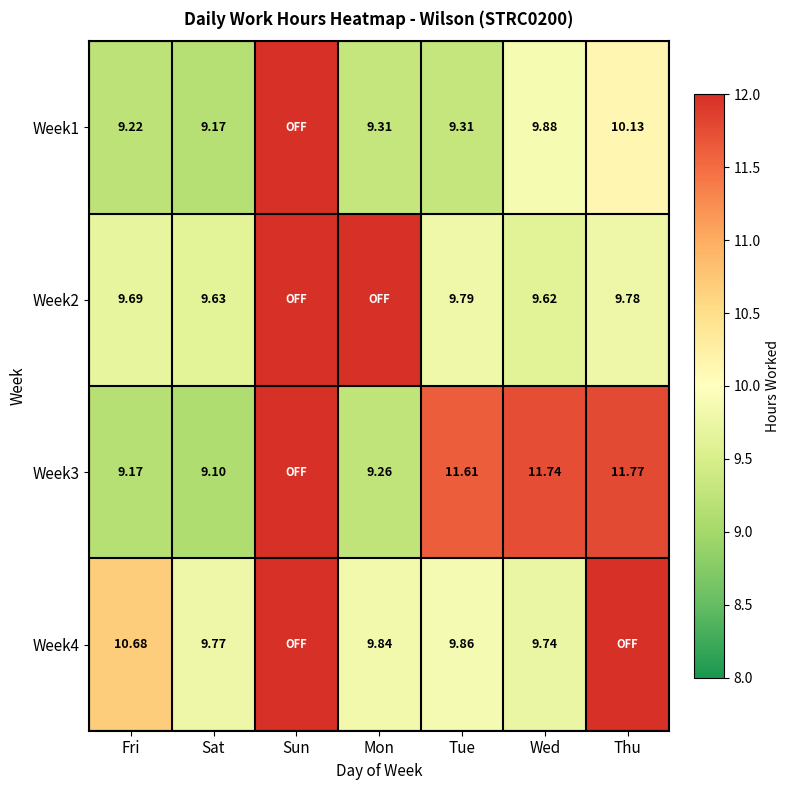

Between Tue and Fri, which is larger?

Tue